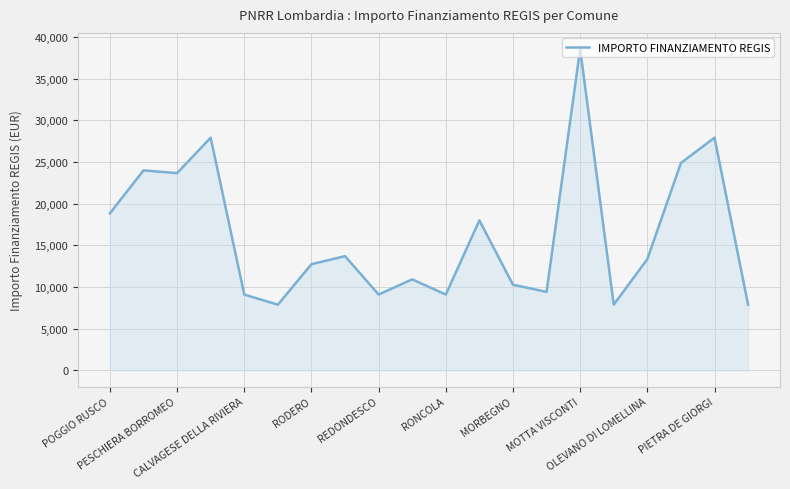

True or false: the data has more than 0 interior local peaks.

True